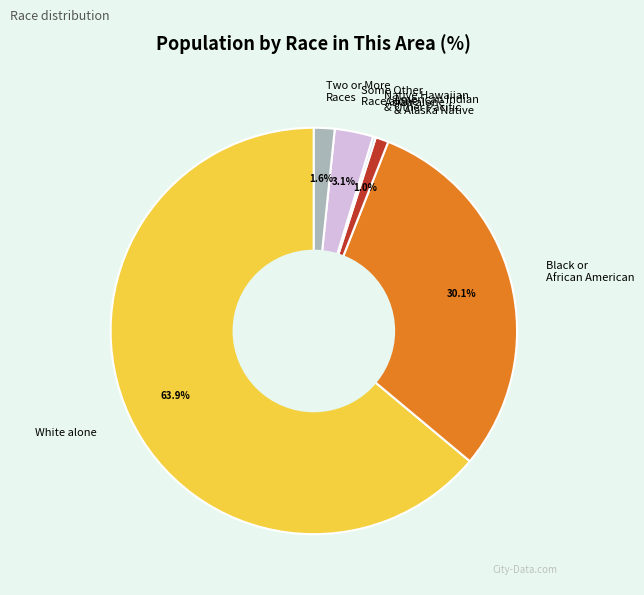

Which has a higher value, White alone or Black or African American?

White alone